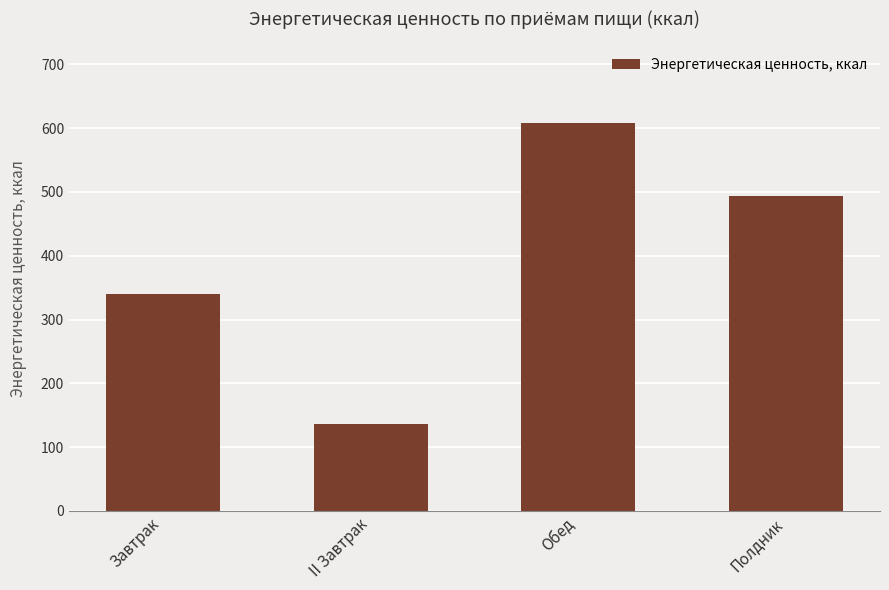

Reading left to right, extract all data points from this chart.

Завтрак=339.7	II Завтрак=137.0	Обед=607.9	Полдник=492.9